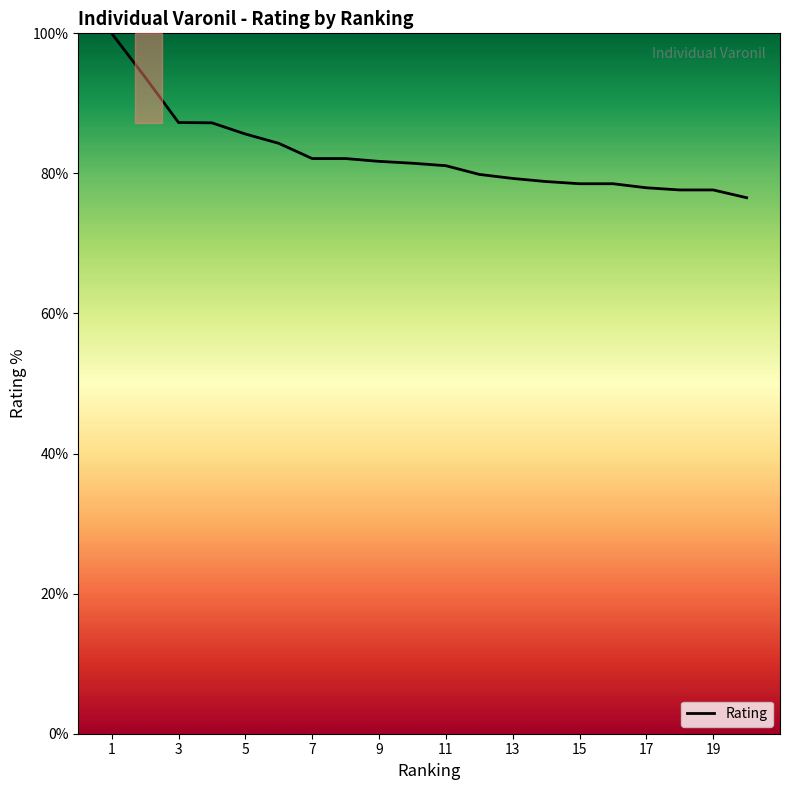

What is the difference between the maximum and minimum values?

23.5